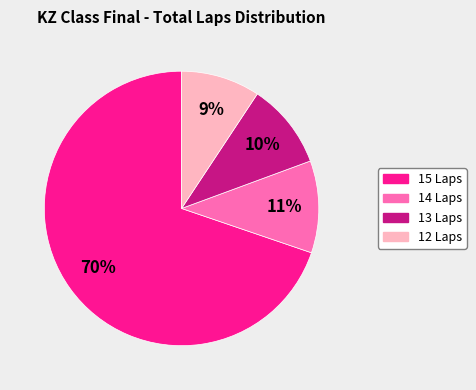

To the nearest percent, what is the average slice percentage?

25%